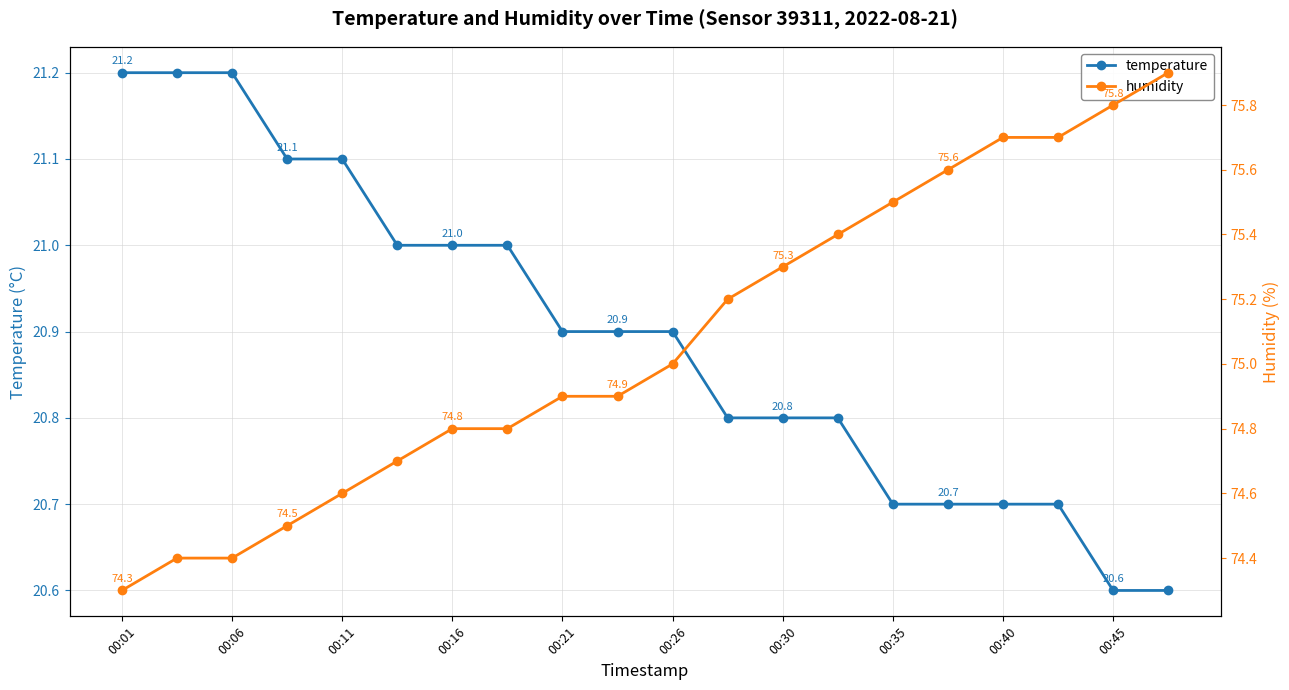

Rank the series by their maximum value, from lowest to highest.

temperature, humidity